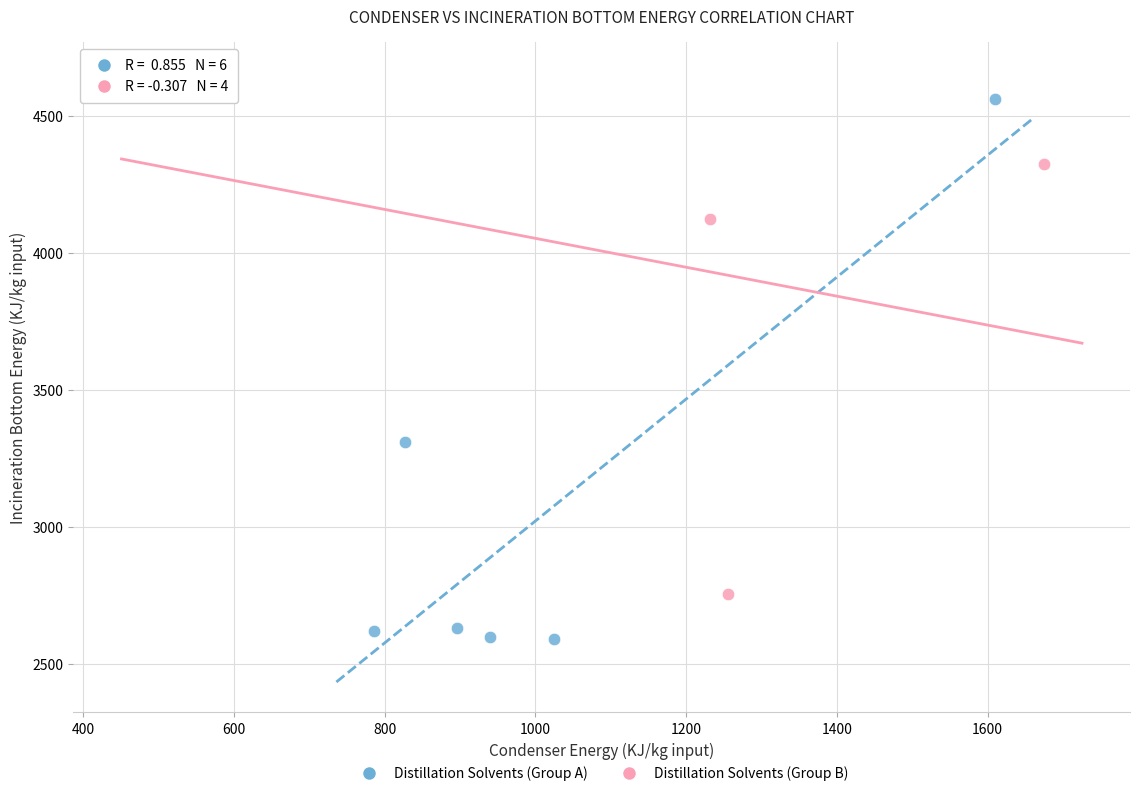

Which series contains the lowest Y value?

Distillation Solvents (Group A)